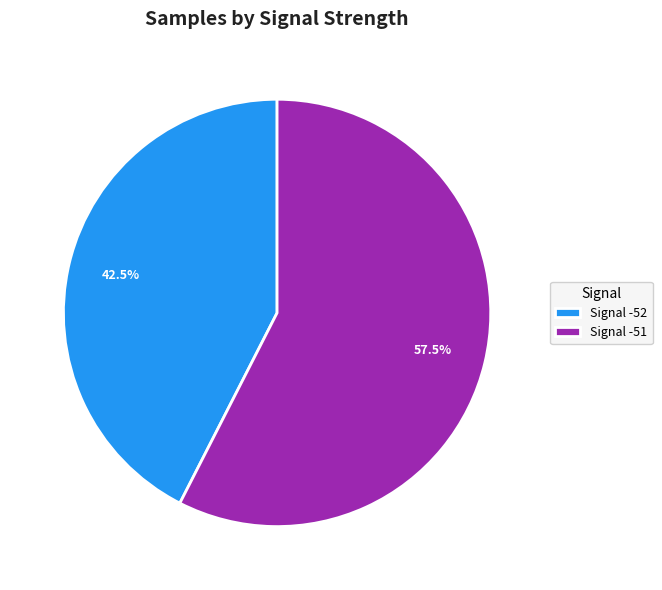

How many slices are in this pie chart?

2